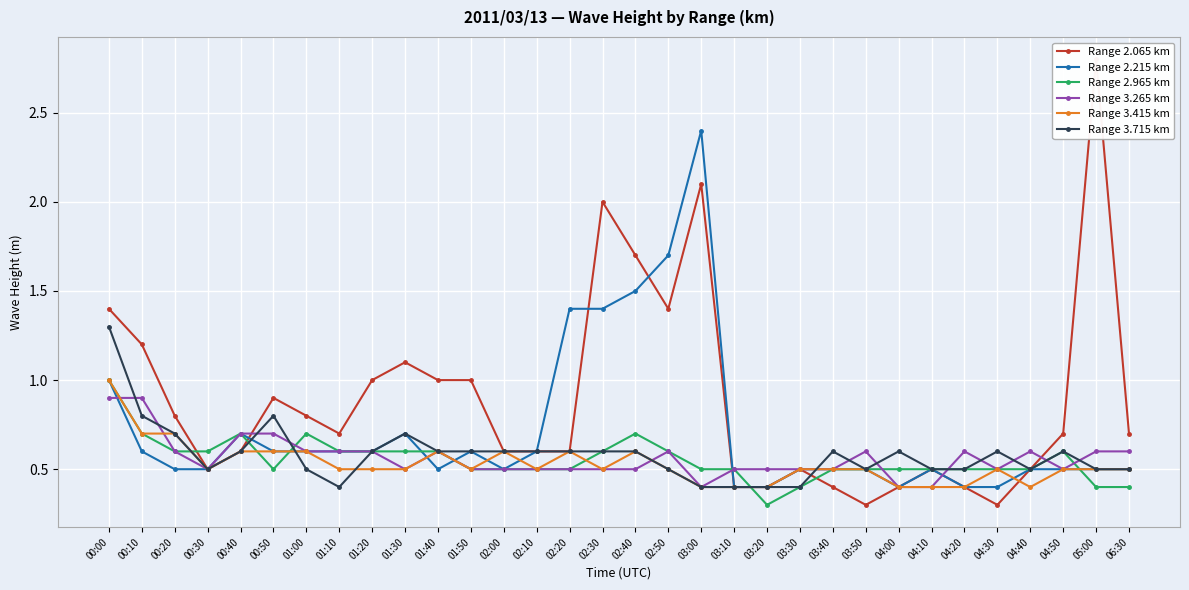

The value of Range 3.415 km at 00:30 is 0.5. True or false?

True